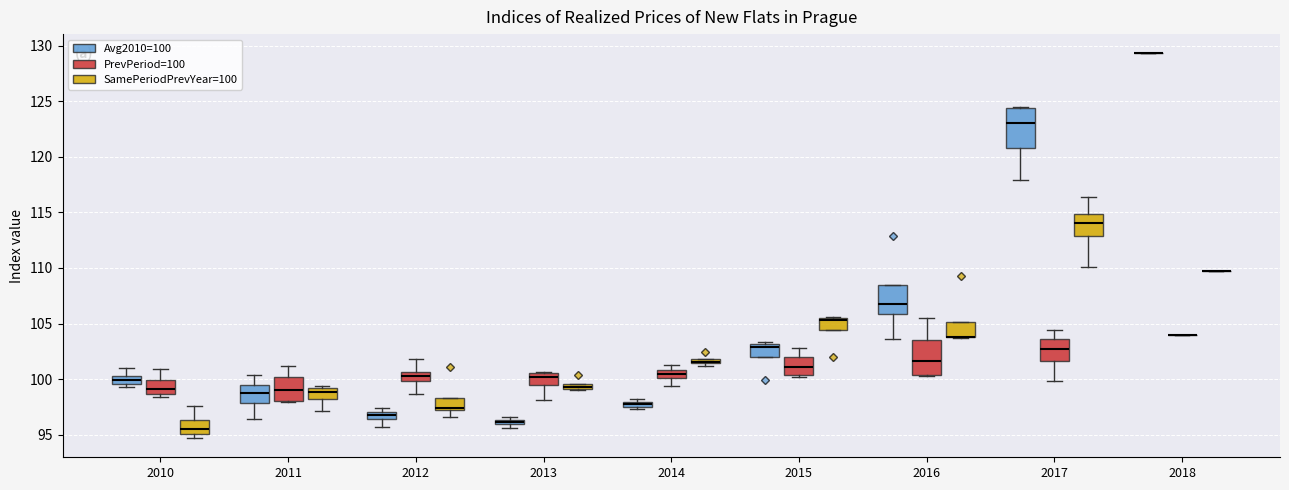

Where does the lower whisker of the box for 2012 (PrevPeriod=100) end on the y-axis? The values are not printed on the chart, so give them approximately, as read against the axis.

98.5